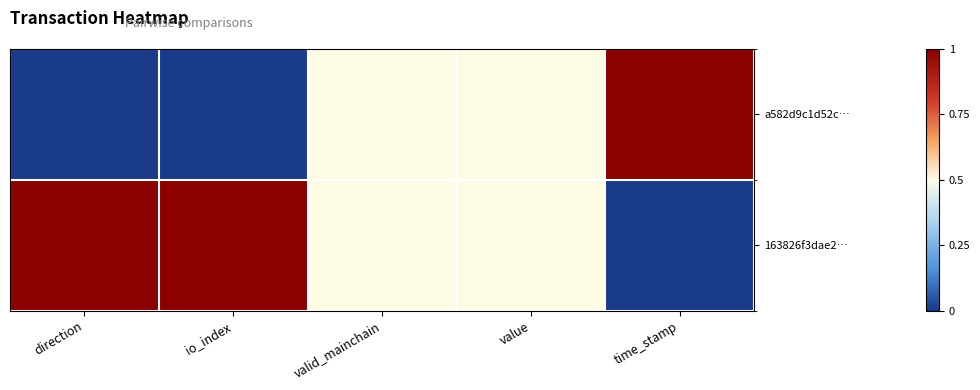

At which category is the sum across all series the highest?

direction